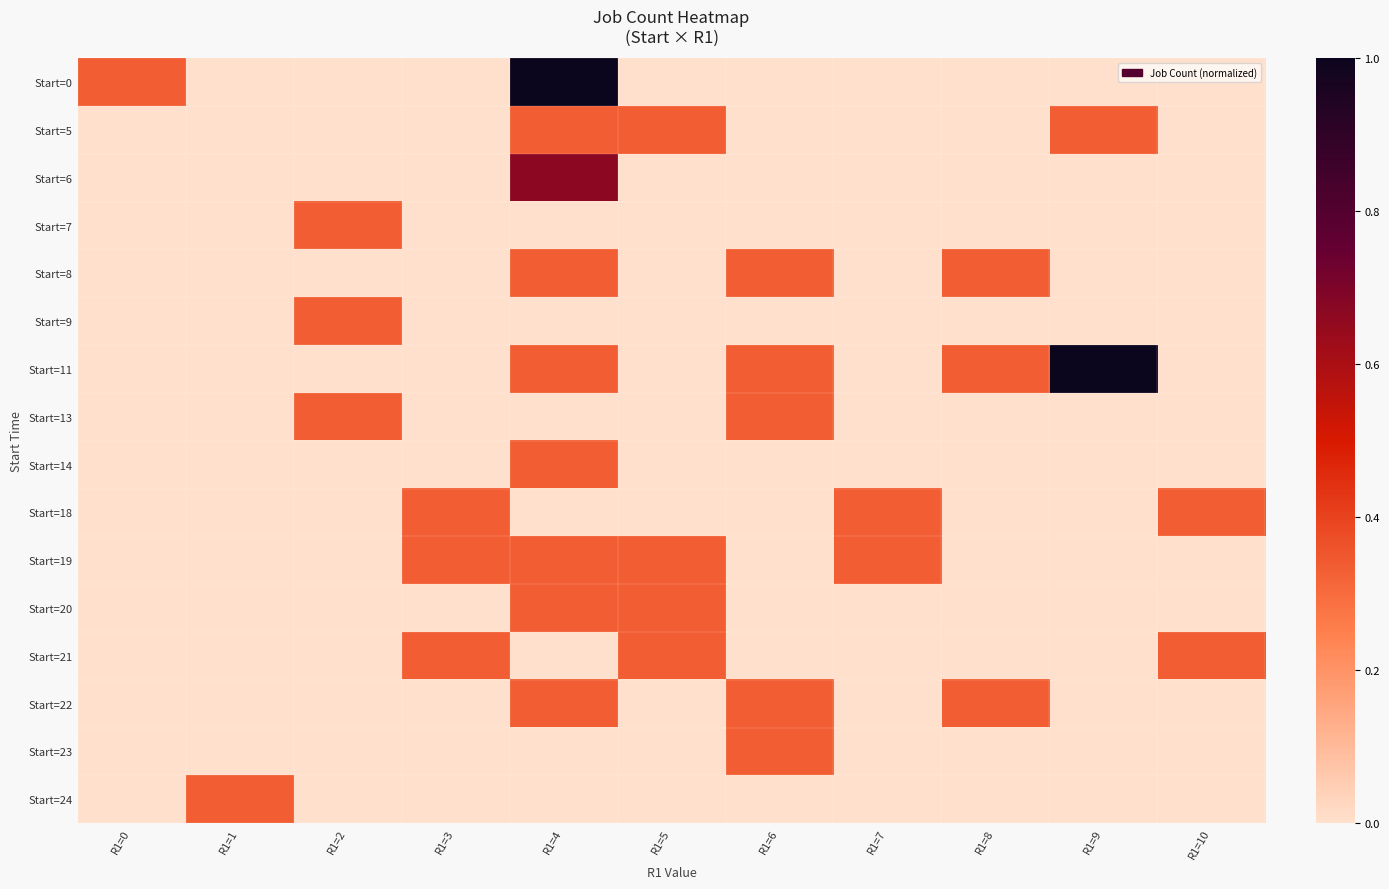

Reading left to right, list all the values displayed in this chart.

Start=0: R1=0=0.3	R1=1=0.0	R1=2=0.0	R1=3=0.0	R1=4=1.0	R1=5=0.0	R1=6=0.0	R1=7=0.0	R1=8=0.0	R1=9=0.0	R1=10=0.0
Start=5: R1=0=0.0	R1=1=0.0	R1=2=0.0	R1=3=0.0	R1=4=0.3	R1=5=0.3	R1=6=0.0	R1=7=0.0	R1=8=0.0	R1=9=0.3	R1=10=0.0
Start=6: R1=0=0.0	R1=1=0.0	R1=2=0.0	R1=3=0.0	R1=4=0.7	R1=5=0.0	R1=6=0.0	R1=7=0.0	R1=8=0.0	R1=9=0.0	R1=10=0.0
Start=7: R1=0=0.0	R1=1=0.0	R1=2=0.3	R1=3=0.0	R1=4=0.0	R1=5=0.0	R1=6=0.0	R1=7=0.0	R1=8=0.0	R1=9=0.0	R1=10=0.0
Start=8: R1=0=0.0	R1=1=0.0	R1=2=0.0	R1=3=0.0	R1=4=0.3	R1=5=0.0	R1=6=0.3	R1=7=0.0	R1=8=0.3	R1=9=0.0	R1=10=0.0
Start=9: R1=0=0.0	R1=1=0.0	R1=2=0.3	R1=3=0.0	R1=4=0.0	R1=5=0.0	R1=6=0.0	R1=7=0.0	R1=8=0.0	R1=9=0.0	R1=10=0.0
Start=11: R1=0=0.0	R1=1=0.0	R1=2=0.0	R1=3=0.0	R1=4=0.3	R1=5=0.0	R1=6=0.3	R1=7=0.0	R1=8=0.3	R1=9=1.0	R1=10=0.0
Start=13: R1=0=0.0	R1=1=0.0	R1=2=0.3	R1=3=0.0	R1=4=0.0	R1=5=0.0	R1=6=0.3	R1=7=0.0	R1=8=0.0	R1=9=0.0	R1=10=0.0
Start=14: R1=0=0.0	R1=1=0.0	R1=2=0.0	R1=3=0.0	R1=4=0.3	R1=5=0.0	R1=6=0.0	R1=7=0.0	R1=8=0.0	R1=9=0.0	R1=10=0.0
Start=18: R1=0=0.0	R1=1=0.0	R1=2=0.0	R1=3=0.3	R1=4=0.0	R1=5=0.0	R1=6=0.0	R1=7=0.3	R1=8=0.0	R1=9=0.0	R1=10=0.3
Start=19: R1=0=0.0	R1=1=0.0	R1=2=0.0	R1=3=0.3	R1=4=0.3	R1=5=0.3	R1=6=0.0	R1=7=0.3	R1=8=0.0	R1=9=0.0	R1=10=0.0
Start=20: R1=0=0.0	R1=1=0.0	R1=2=0.0	R1=3=0.0	R1=4=0.3	R1=5=0.3	R1=6=0.0	R1=7=0.0	R1=8=0.0	R1=9=0.0	R1=10=0.0
Start=21: R1=0=0.0	R1=1=0.0	R1=2=0.0	R1=3=0.3	R1=4=0.0	R1=5=0.3	R1=6=0.0	R1=7=0.0	R1=8=0.0	R1=9=0.0	R1=10=0.3
Start=22: R1=0=0.0	R1=1=0.0	R1=2=0.0	R1=3=0.0	R1=4=0.3	R1=5=0.0	R1=6=0.3	R1=7=0.0	R1=8=0.3	R1=9=0.0	R1=10=0.0
Start=23: R1=0=0.0	R1=1=0.0	R1=2=0.0	R1=3=0.0	R1=4=0.0	R1=5=0.0	R1=6=0.3	R1=7=0.0	R1=8=0.0	R1=9=0.0	R1=10=0.0
Start=24: R1=0=0.0	R1=1=0.3	R1=2=0.0	R1=3=0.0	R1=4=0.0	R1=5=0.0	R1=6=0.0	R1=7=0.0	R1=8=0.0	R1=9=0.0	R1=10=0.0